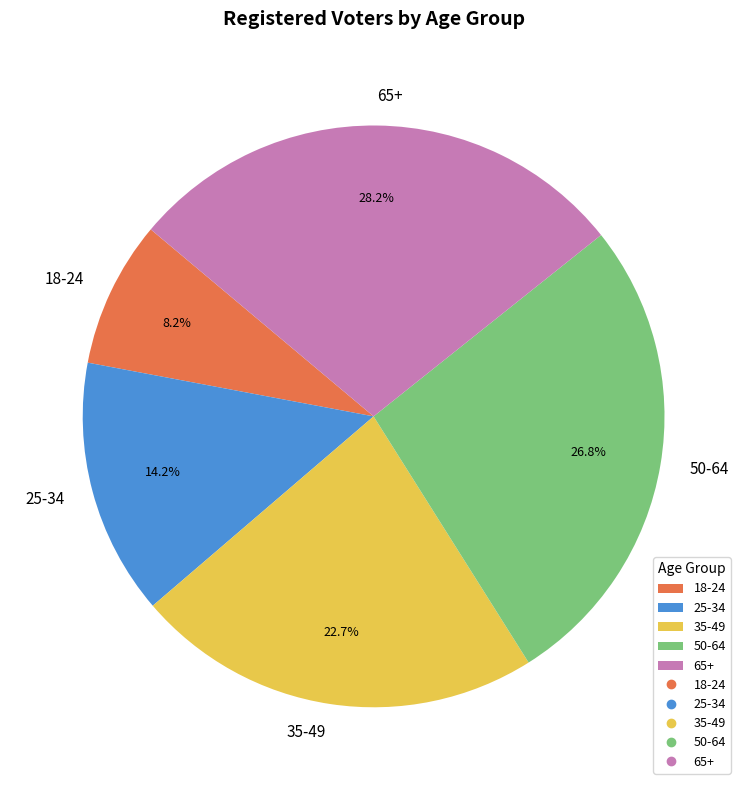

How many slices are in this pie chart?

5